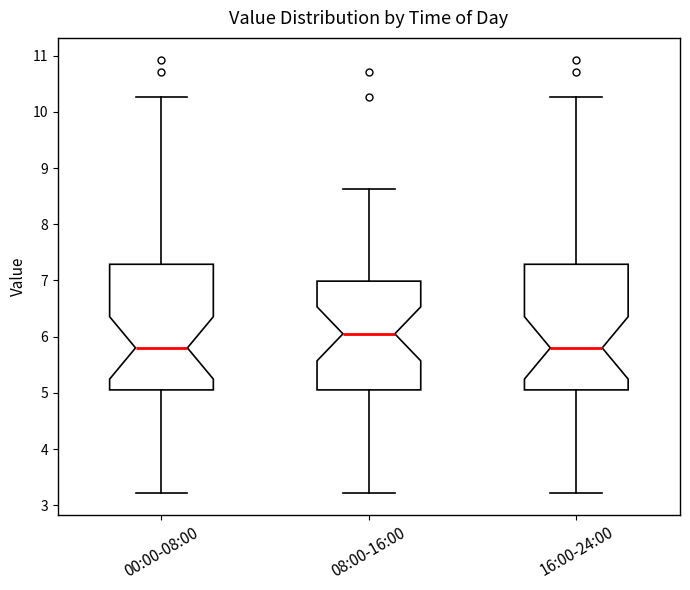

Reading left to right, read every box against the y-axis: the position of its median line, the range the box covers, and the ends of its whiskers. The values are not printed on the chart, so give them approximately, as read against the axis.

00:00-08:00: median 5.8, box 5.1 to 7.3, whiskers 3.2 to 10.3
08:00-16:00: median 6.1, box 5.1 to 7.0, whiskers 3.2 to 8.6
16:00-24:00: median 5.8, box 5.1 to 7.3, whiskers 3.2 to 10.3